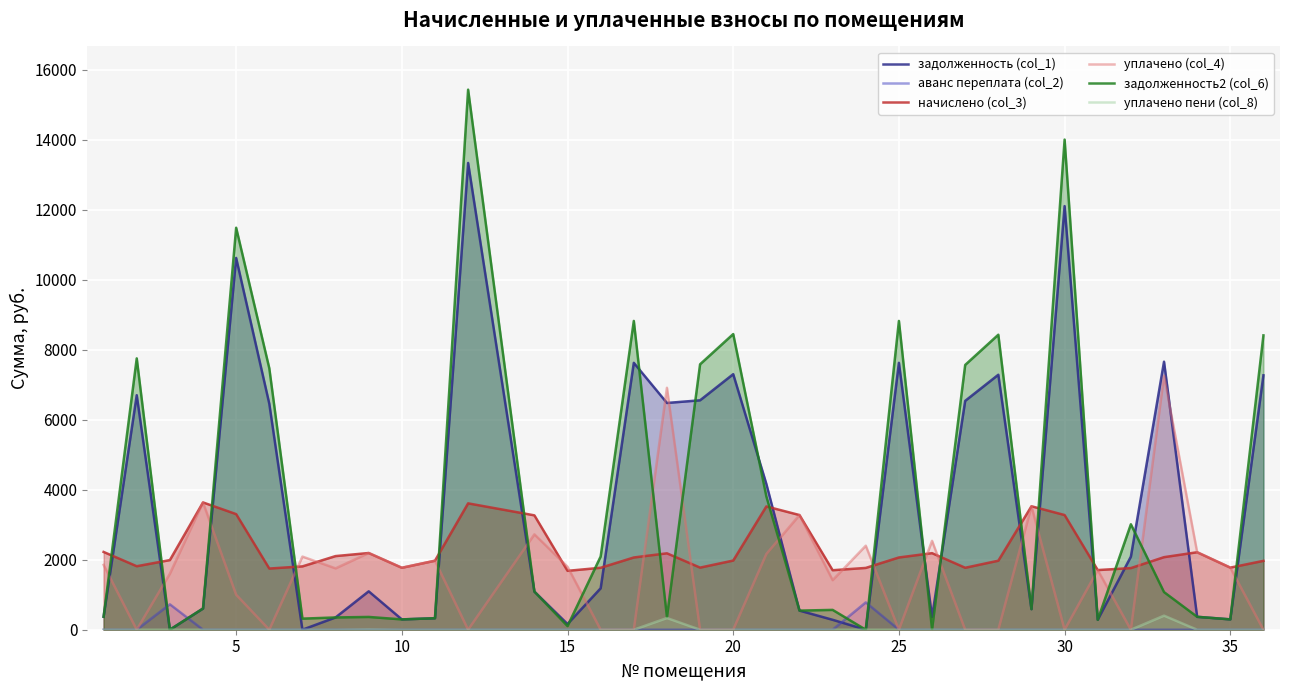

The value of задолженность2 (col_6) at 30 is 14003.3. True or false?

True